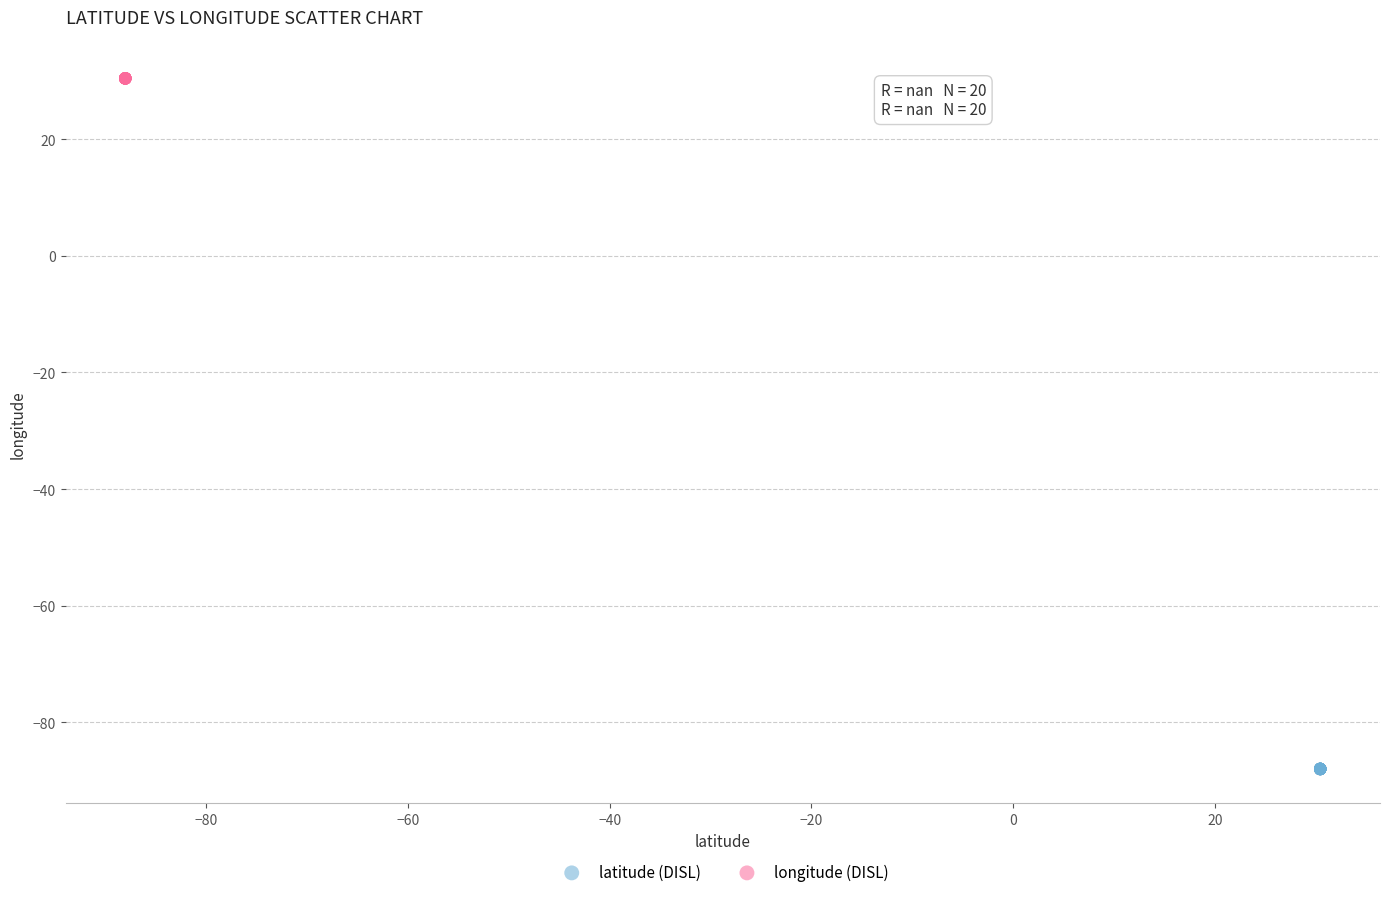

What are all the series names shown in the legend?

latitude (DISL), longitude (DISL)